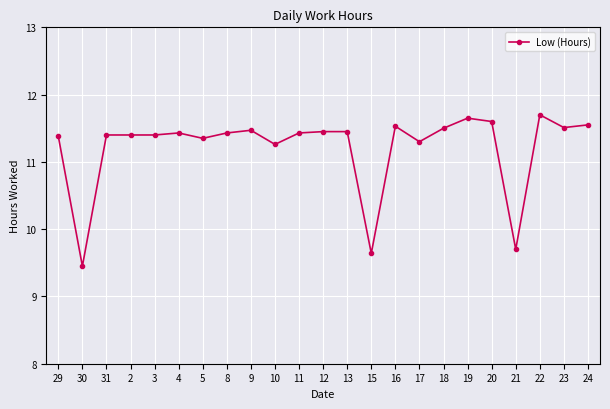

What is the label of the 14th point from the right?

10